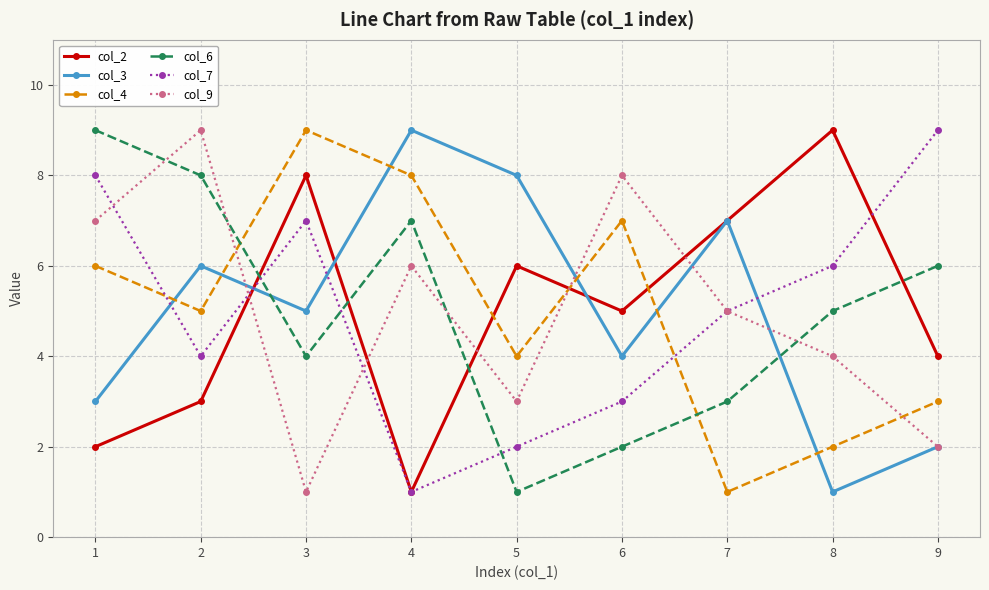

How many interior local peaks does the col_2 series have?

3